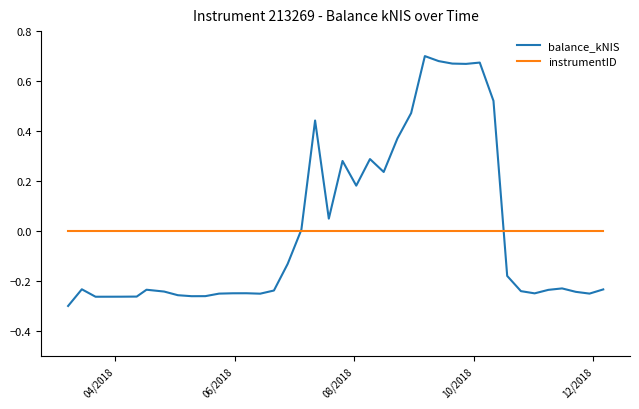

Which series has the largest range (max minus min)?

balance_kNIS